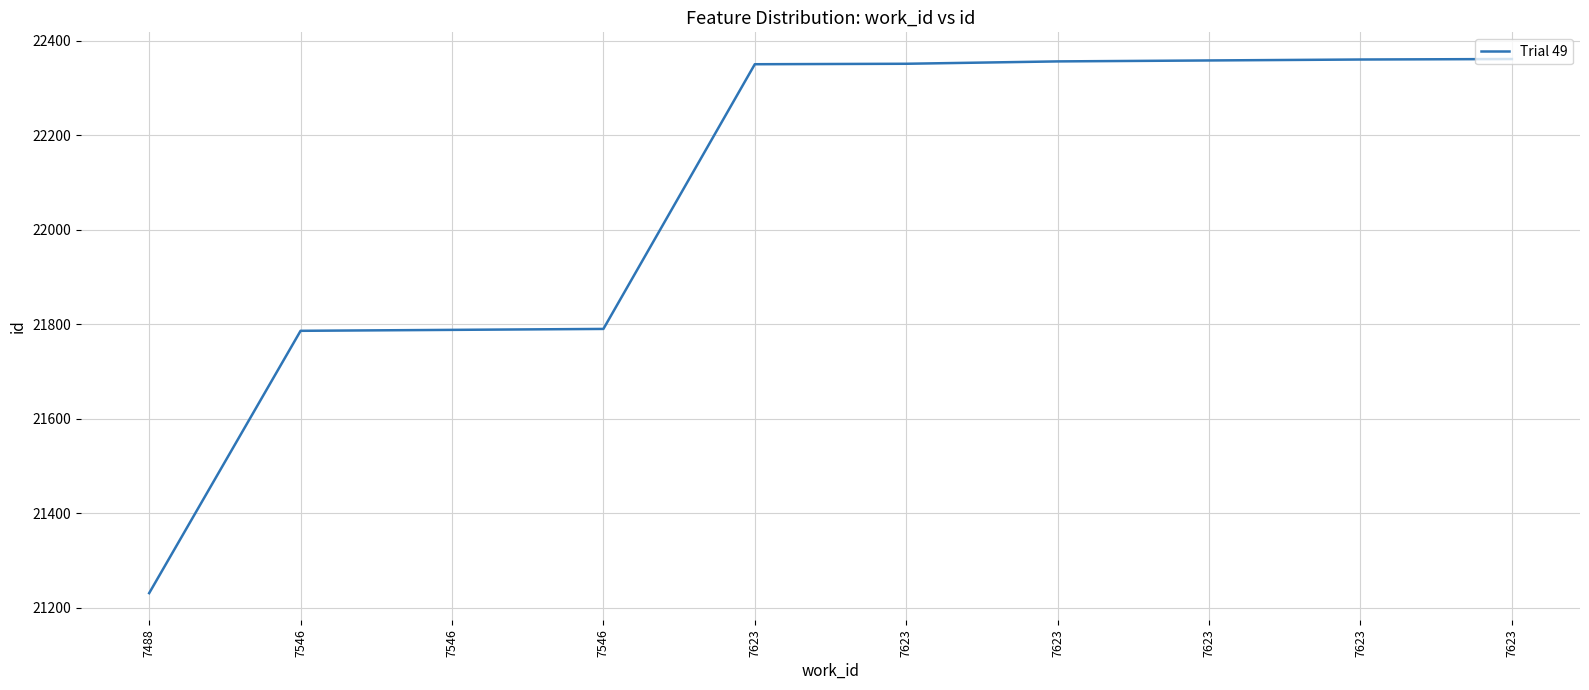

Reading left to right, list all the values displayed in this chart.

21231	21786	21788	21790	22350	22351	22356	22358	22360	22361